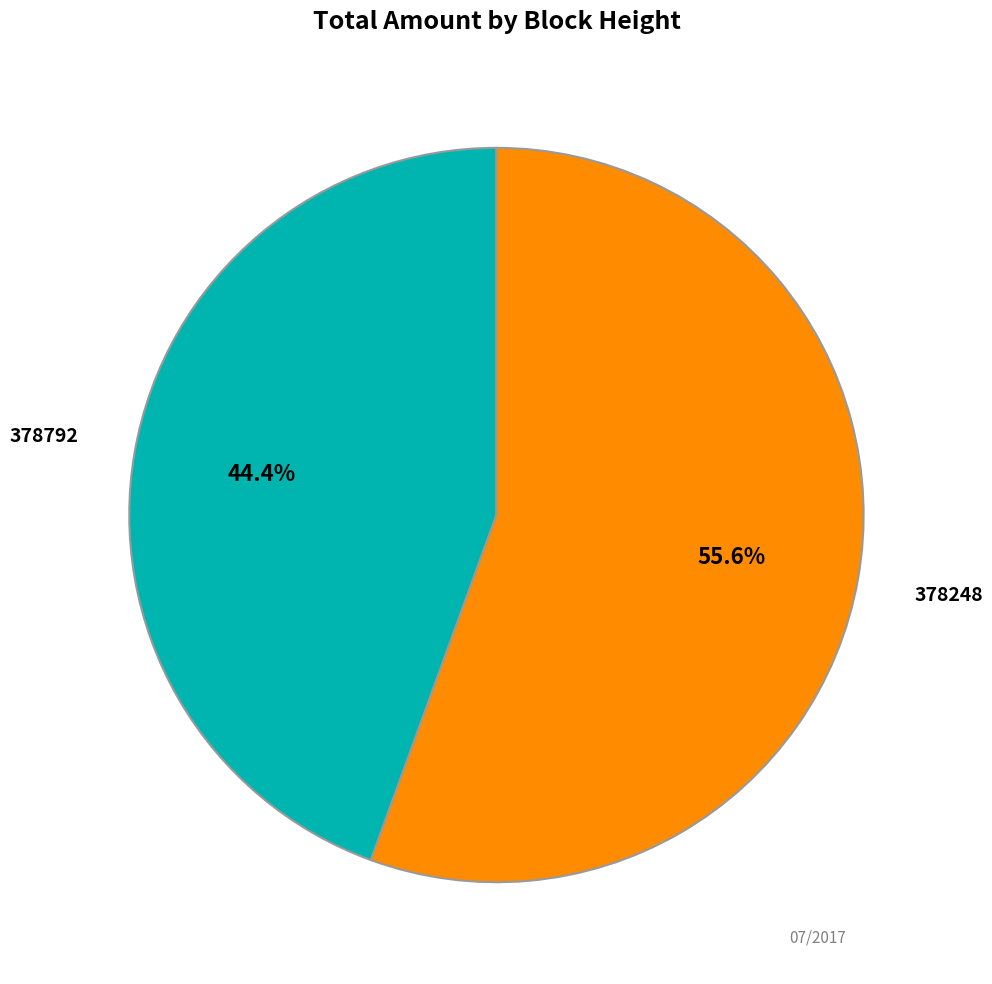

To the nearest percent, what portion does 378792 represent?

44%